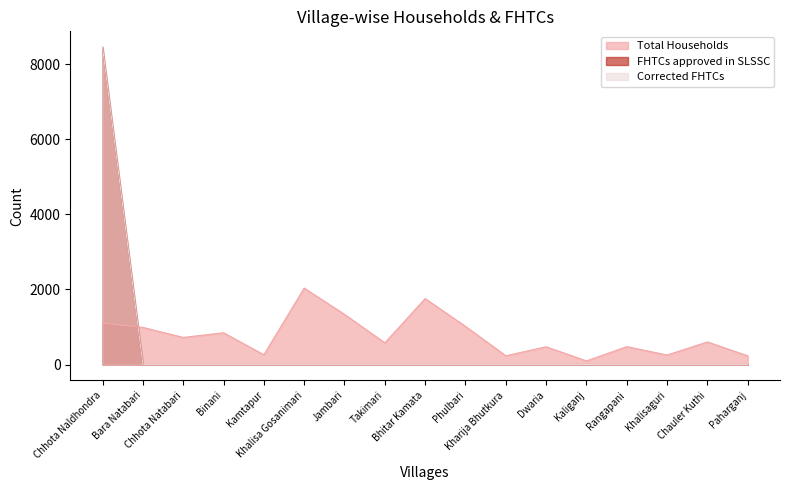

What position from the right is Jambari?

11